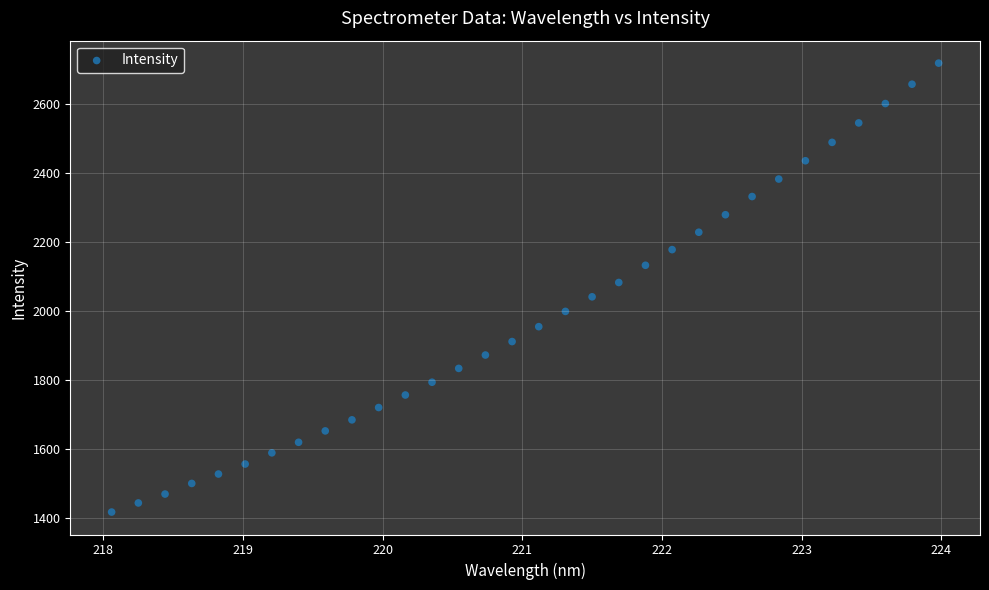

What is the range of X values (max minus min)?

5.9